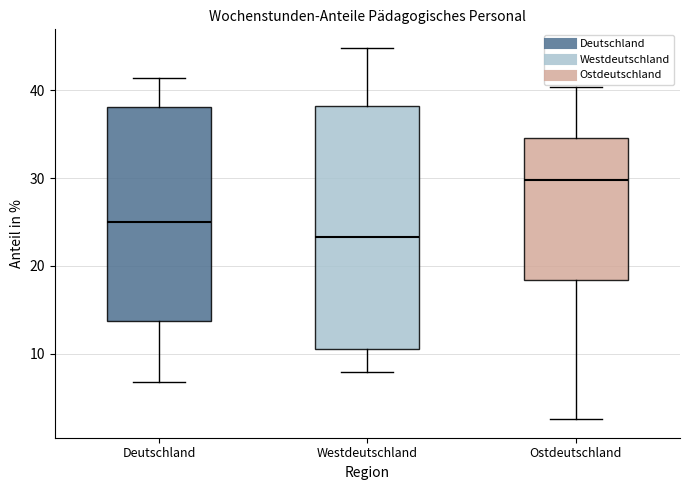

Which box has the highest median line?

Ostdeutschland